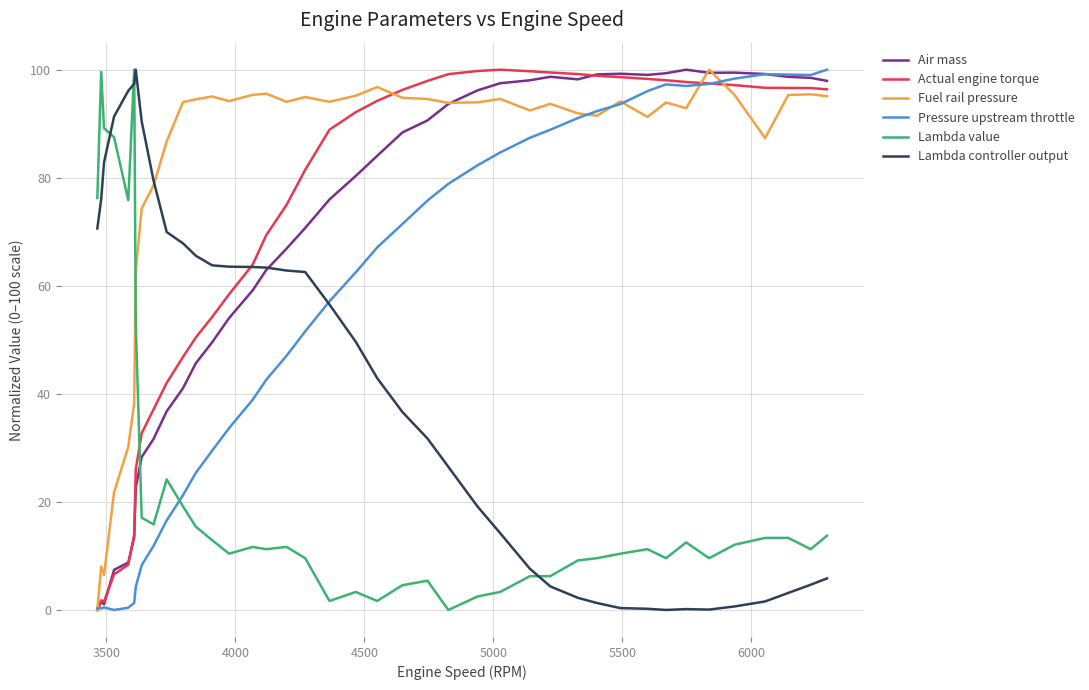

True or false: Air mass and Lambda value cross at least once.

True